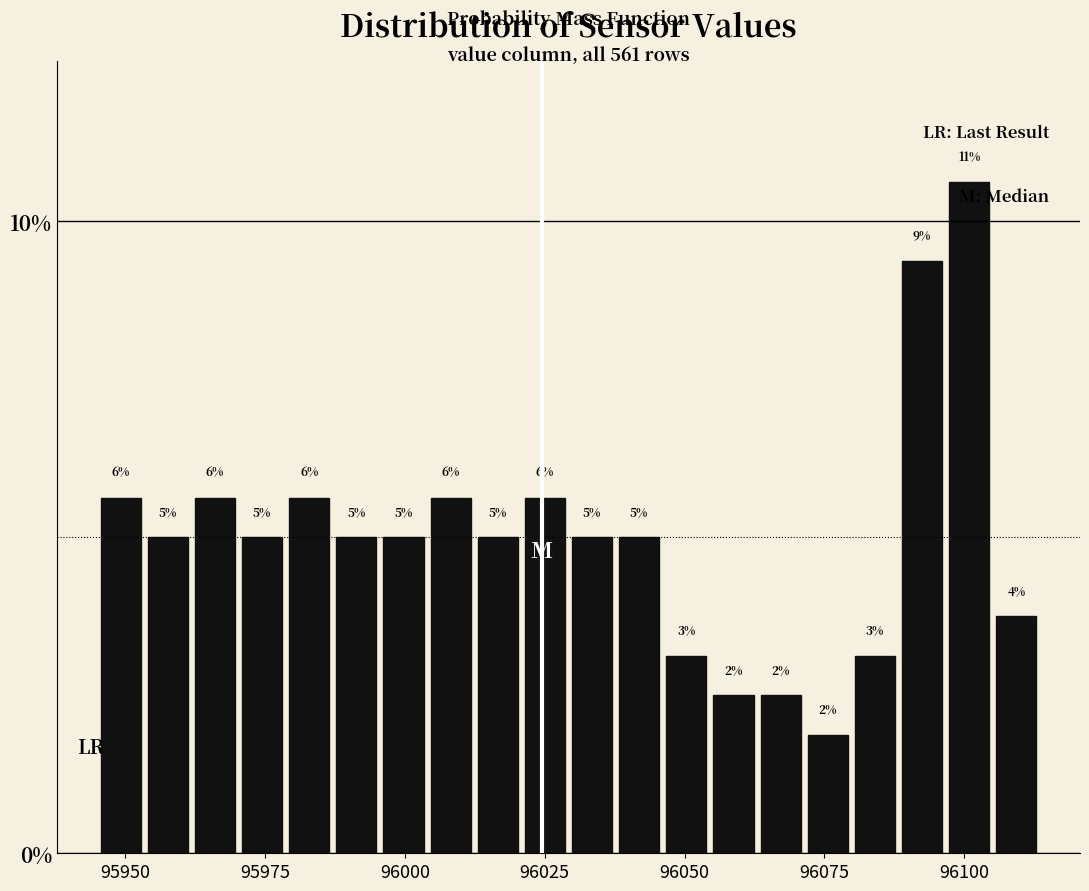

Read against the x-axis, roughly where is the centre of the tallest bar?

96100